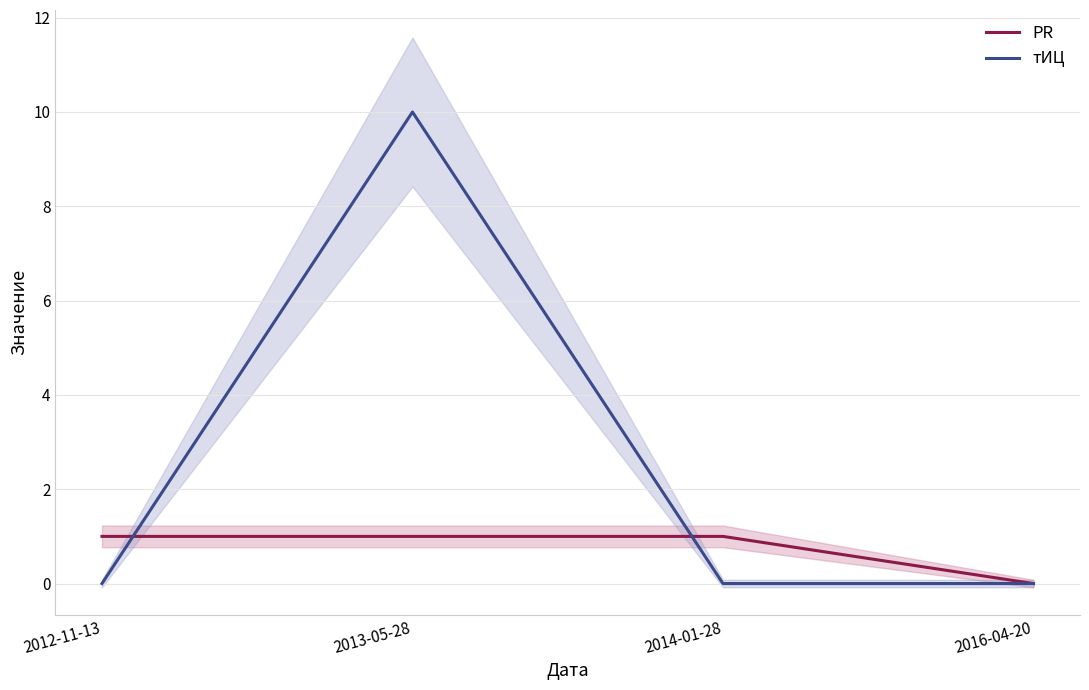

How many intersections are there between PR and тИЦ?

2